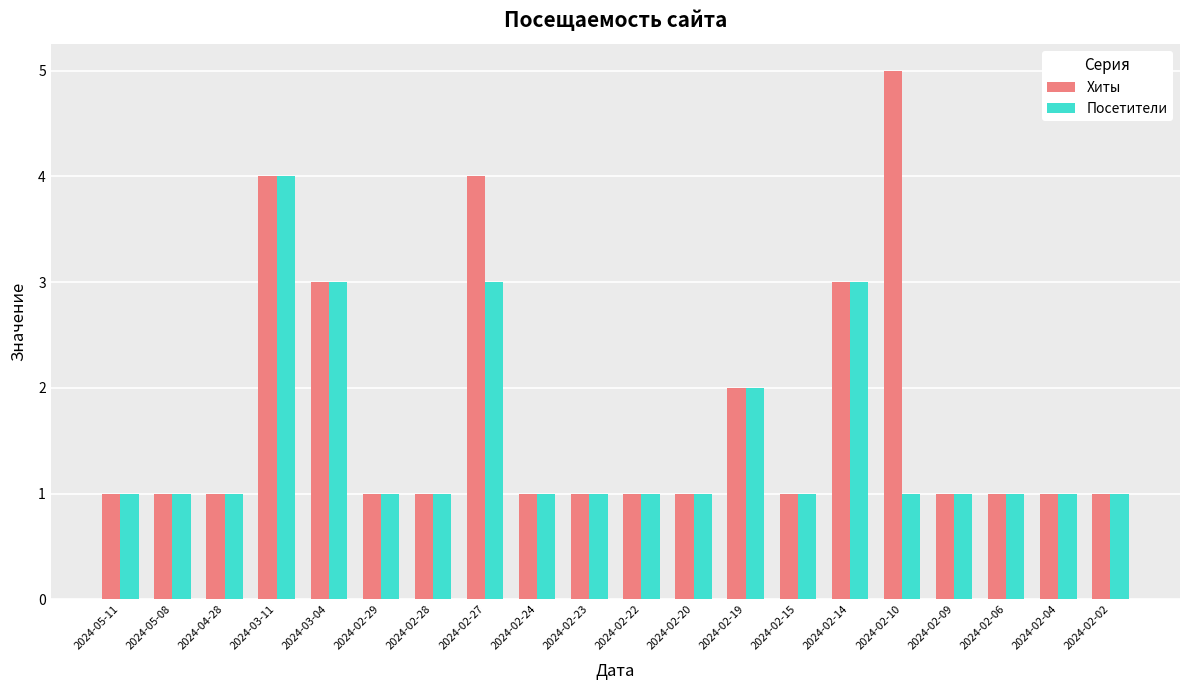

True or false: Посетители has a value of 0 at 2024-02-10.

False